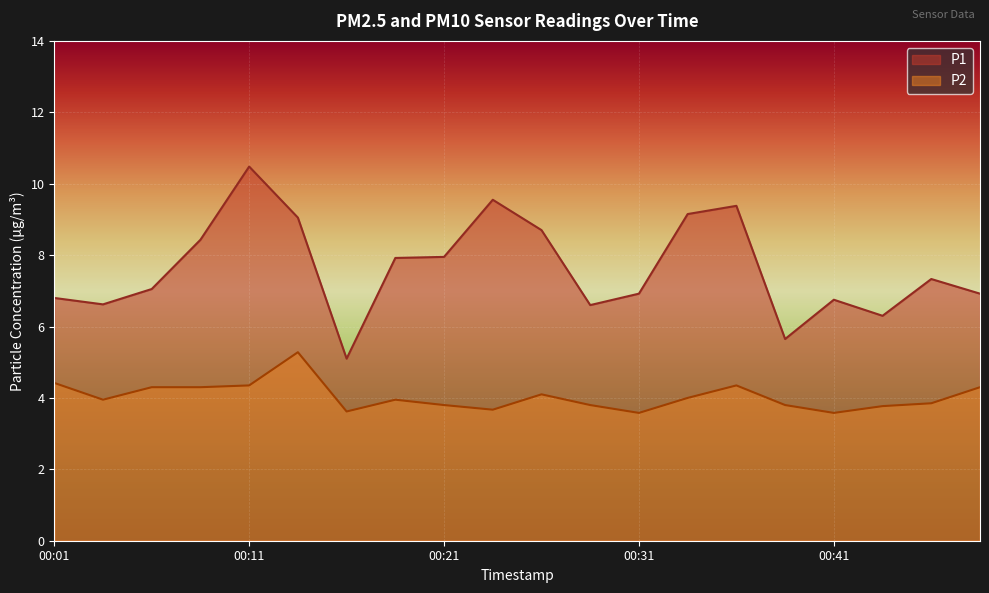

What is the spread (max minus min) of values at 00:49?

2.6